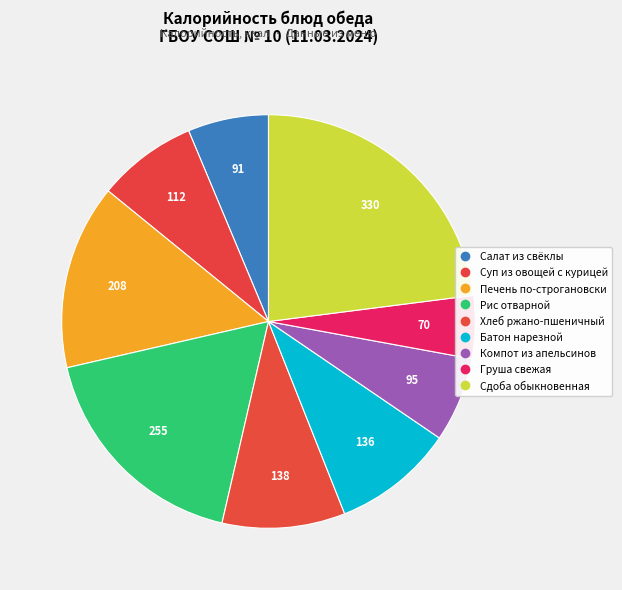

How many slices are in this pie chart?

9